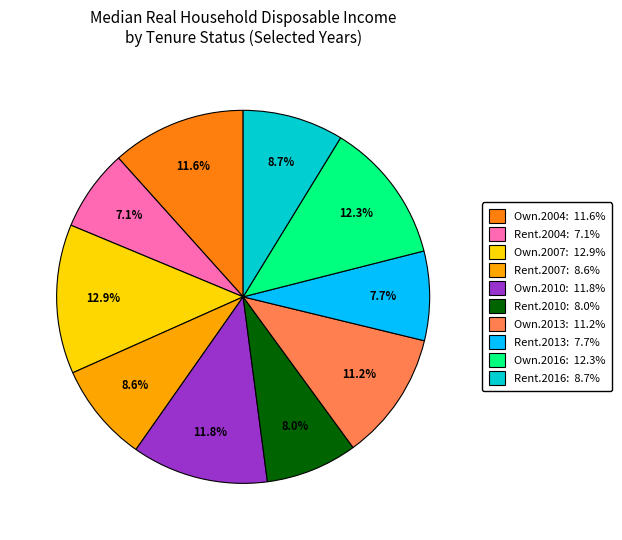

Is there a majority slice in this chart?

No